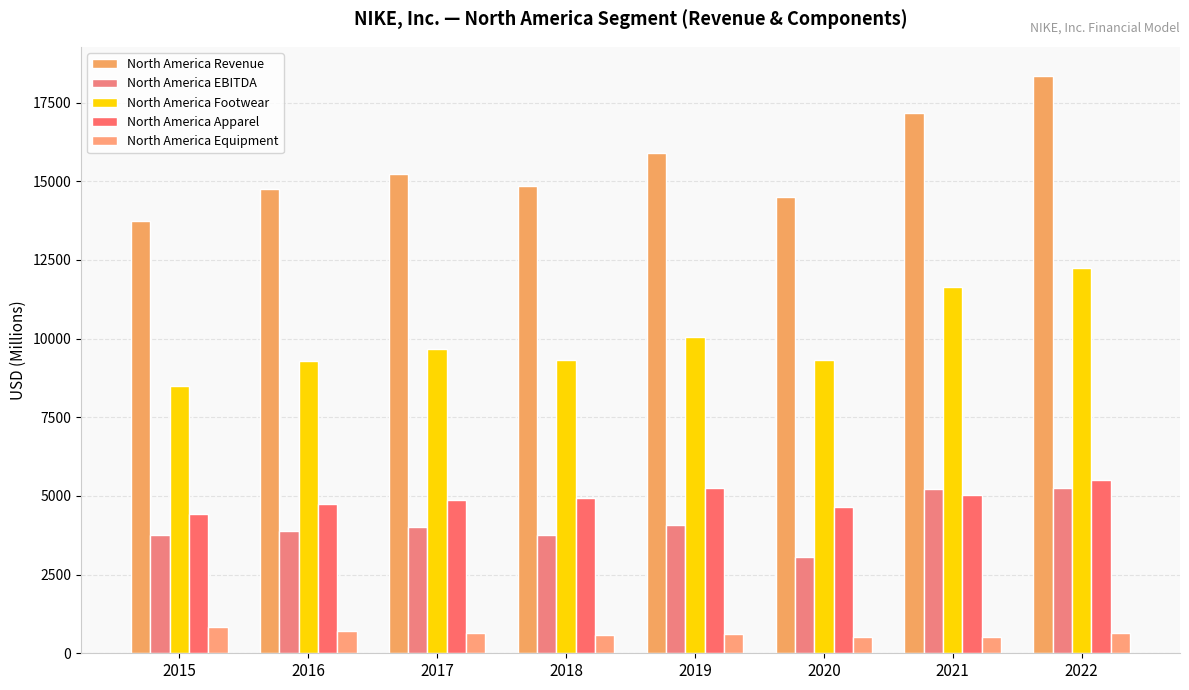

Is it true that North America EBITDA equals 3896 at 2016?

True